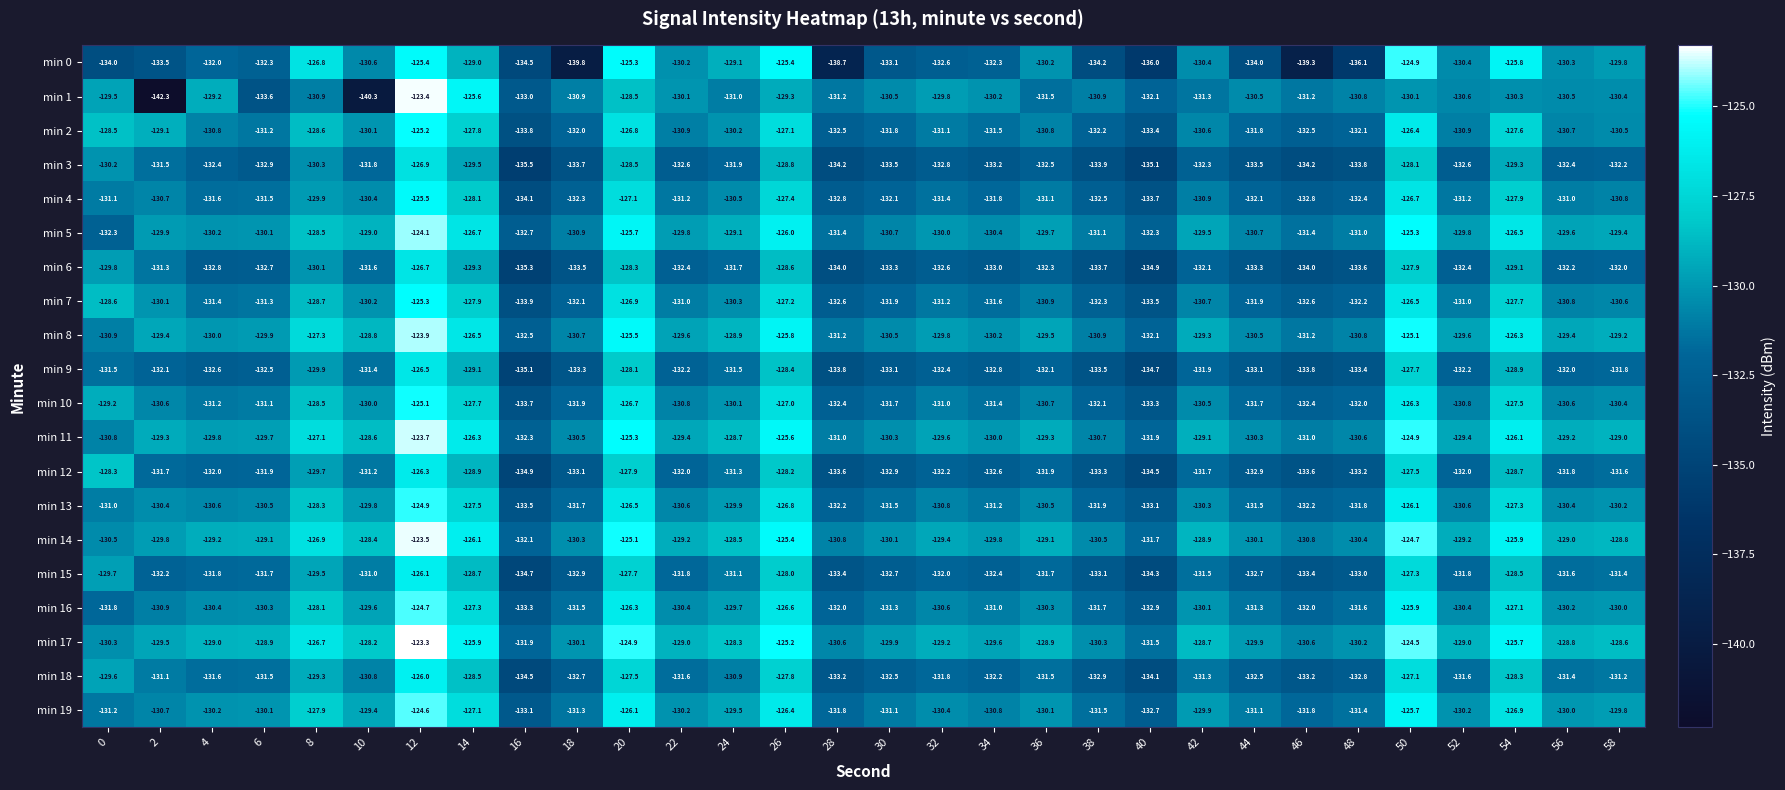

Is it true that min 7 equals -130.1 at 2?

True